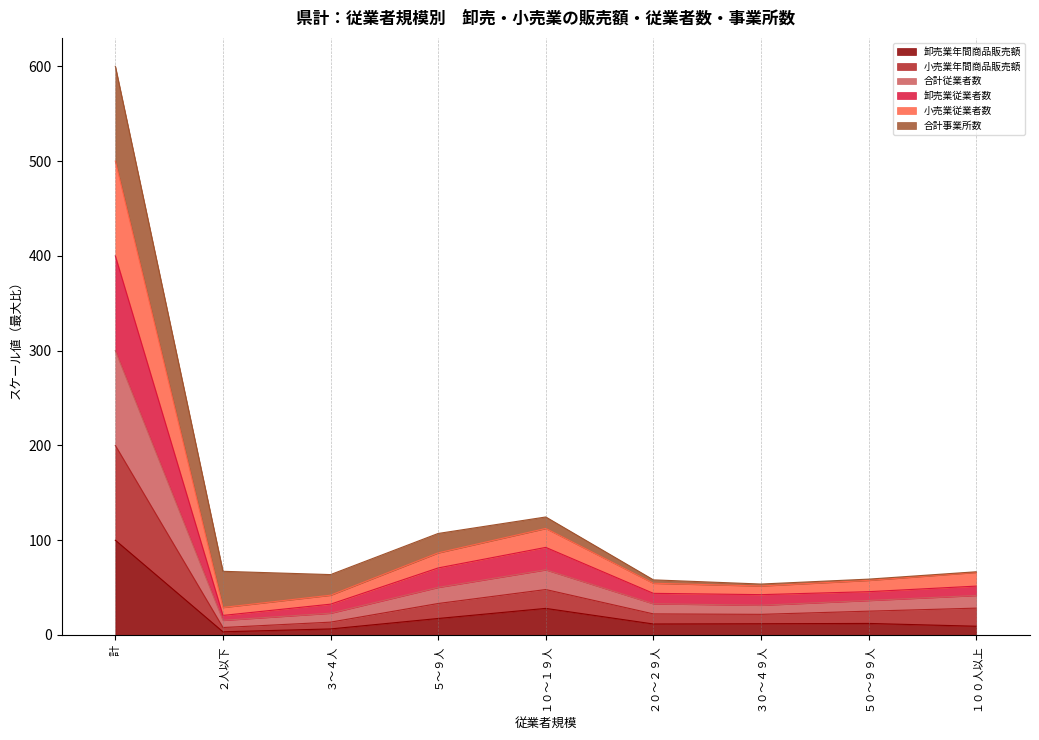

What are all the series names shown in the legend?

卸売業年間商品販売額, 小売業年間商品販売額, 合計従業者数, 卸売業従業者数, 小売業従業者数, 合計事業所数